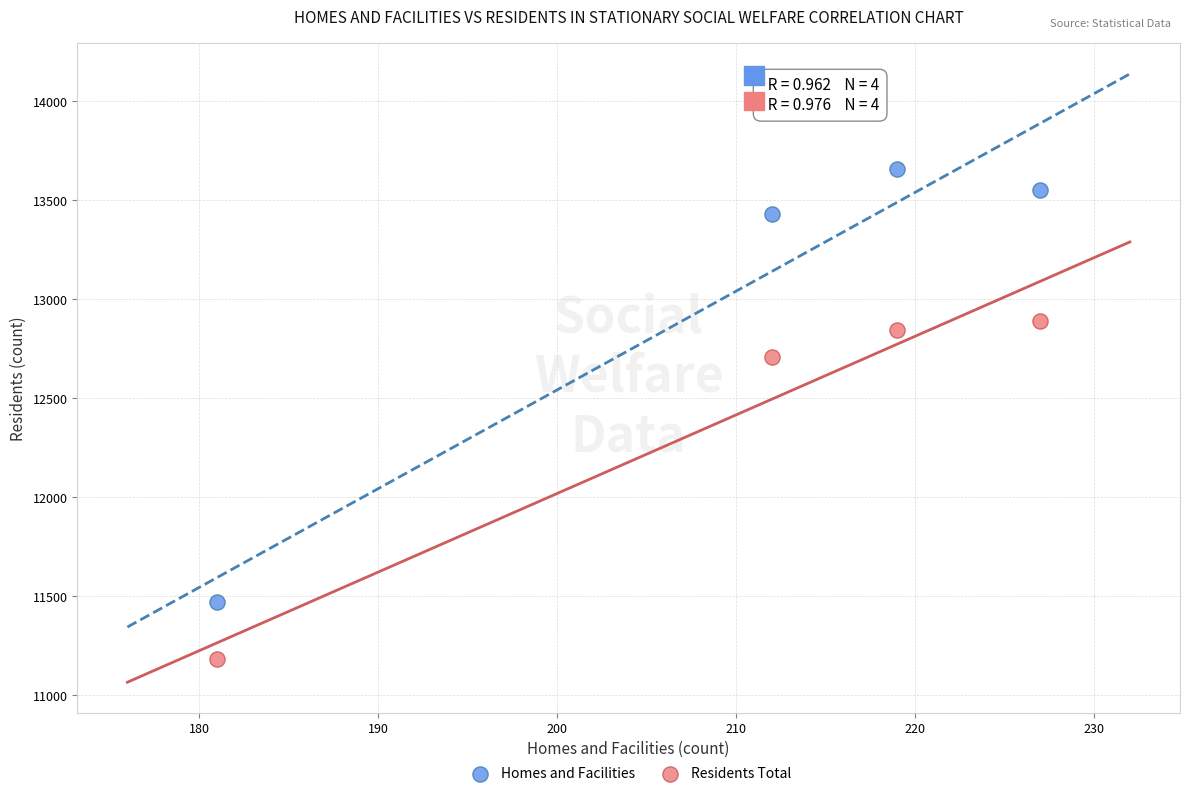

Which series has the widest spread of Y values?

Homes and Facilities